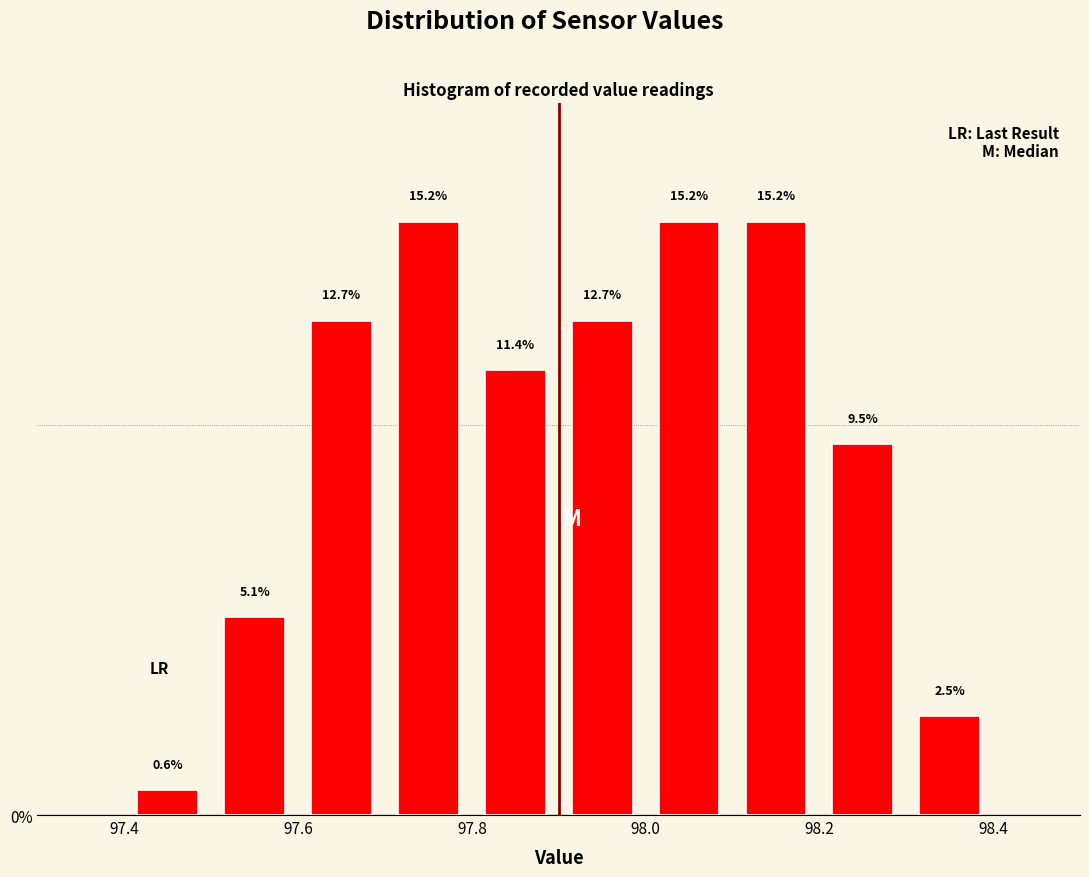

Reading left to right, list every bar in this chart as the range it spans on the x-axis followed by its height.

97.4 to 97.5: 0.6
97.5 to 97.6: 5.1
97.6 to 97.7: 12.7
97.7 to 97.8: 15.2
97.8 to 97.9: 11.4
97.9 to 98.0: 12.7
98.0 to 98.1: 15.2
98.1 to 98.2: 15.2
98.2 to 98.3: 9.5
98.3 to 98.4: 2.5